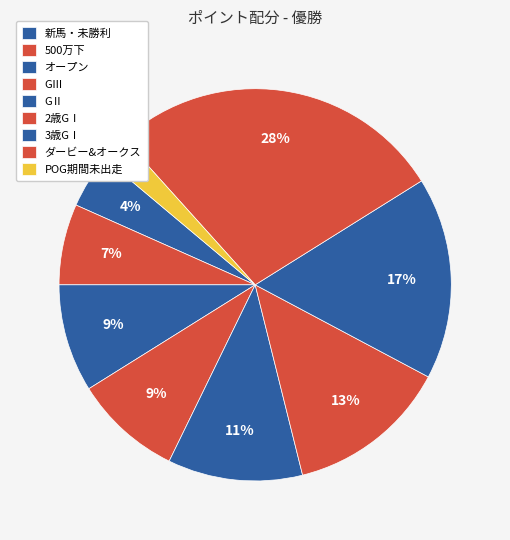

To the nearest percent, what portion does ダービー&オークス represent?

28%